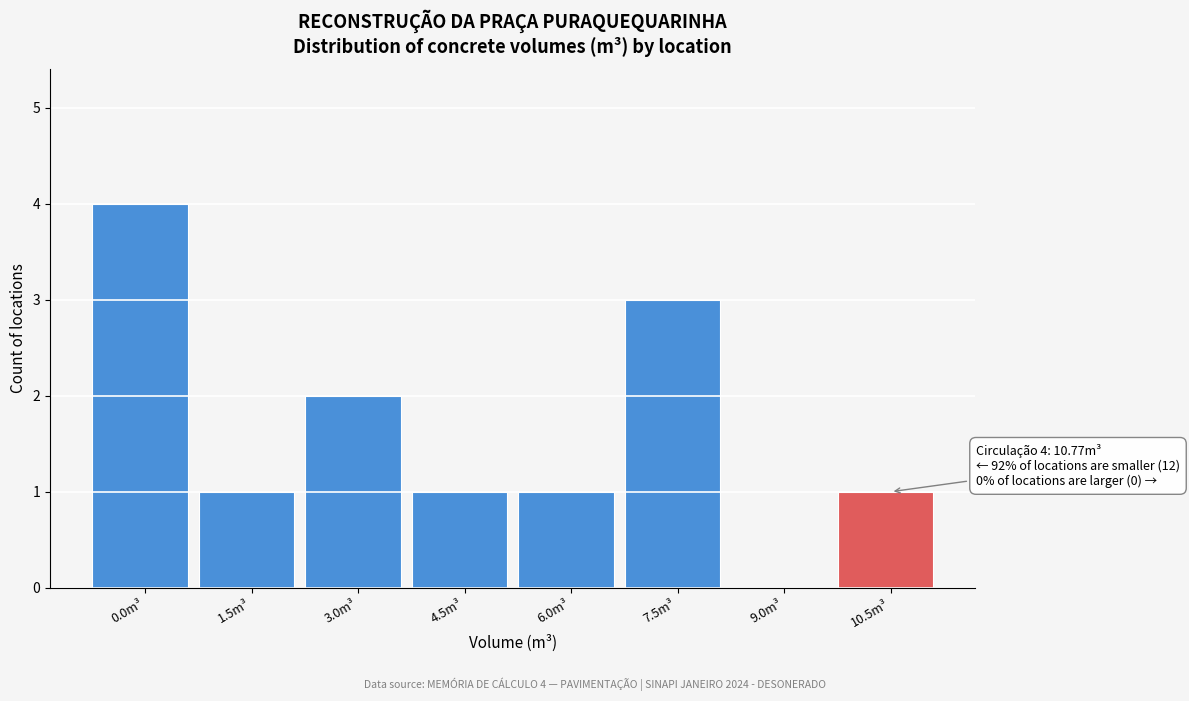

Reading right to left, what are all the values shown in this chart?

10.5m³=1	9.0m³=0	7.5m³=3	6.0m³=1	4.5m³=1	3.0m³=2	1.5m³=1	0.0m³=4